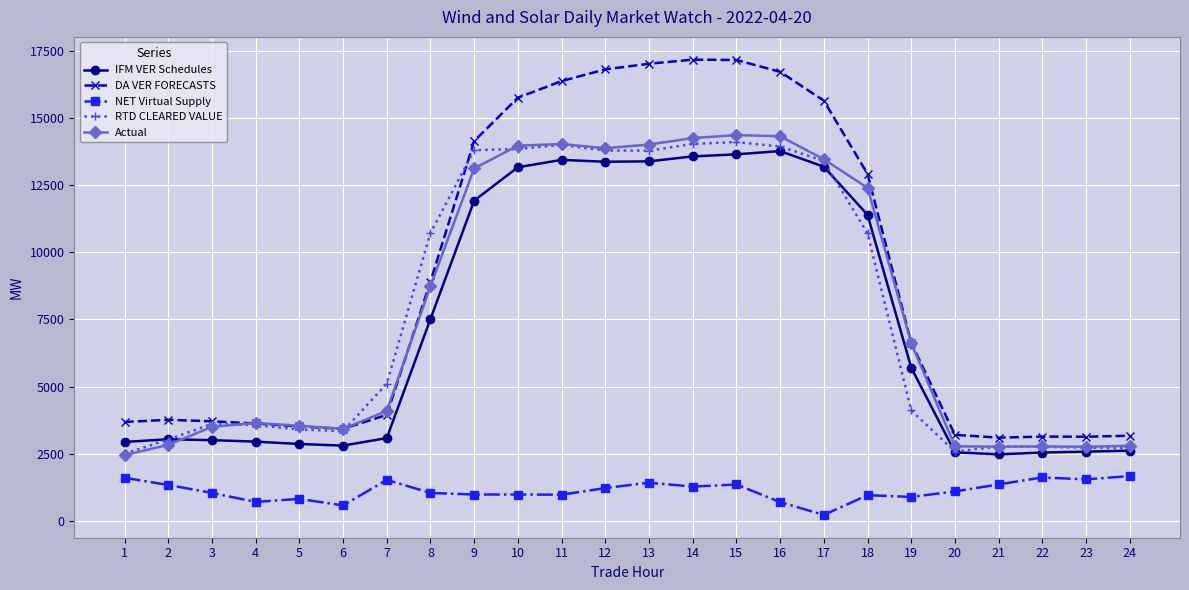

The RTD CLEARED VALUE series shows 2761.7 at 21. True or false?

True